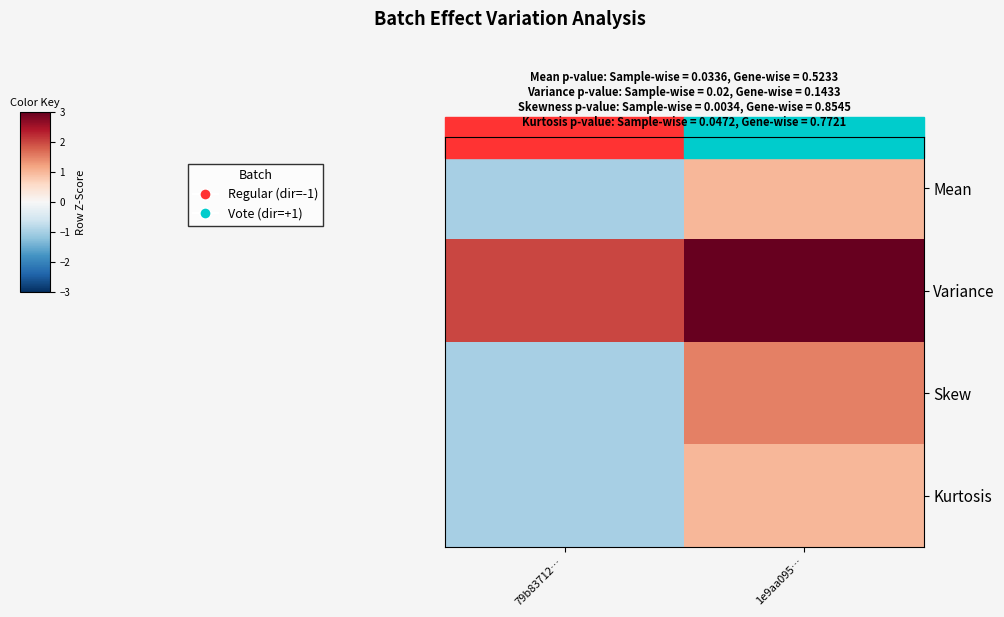

What is the total value across all series at 79b83712…?

-1.0